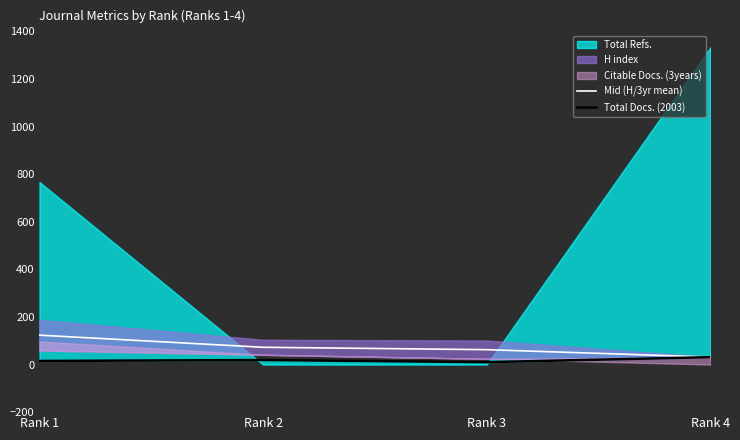

The value of Total Docs. (2003) at Rank 1 is 15.0. True or false?

True